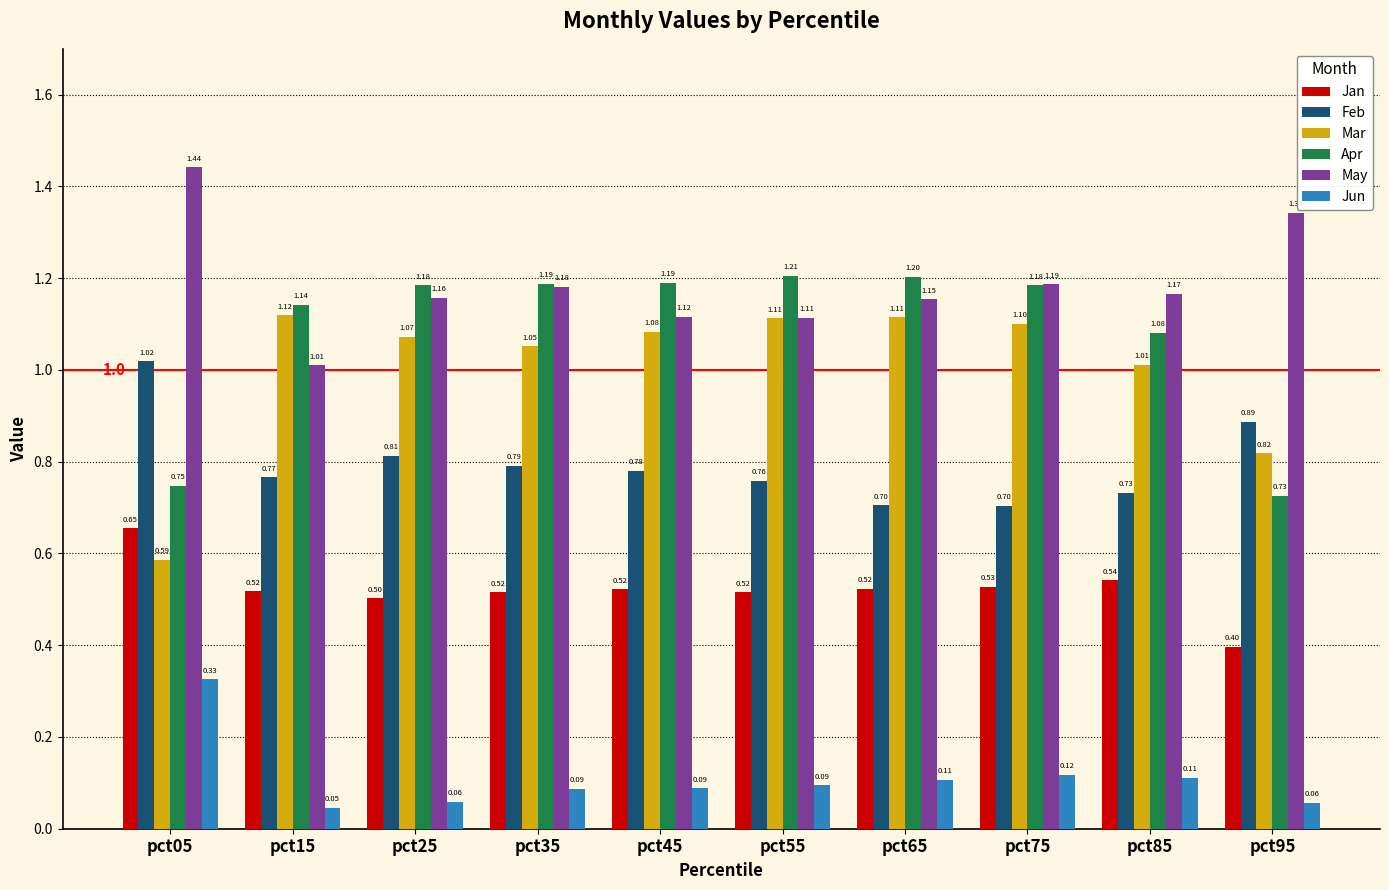

Between pct05 and pct15, which series saw the biggest shift?

Mar